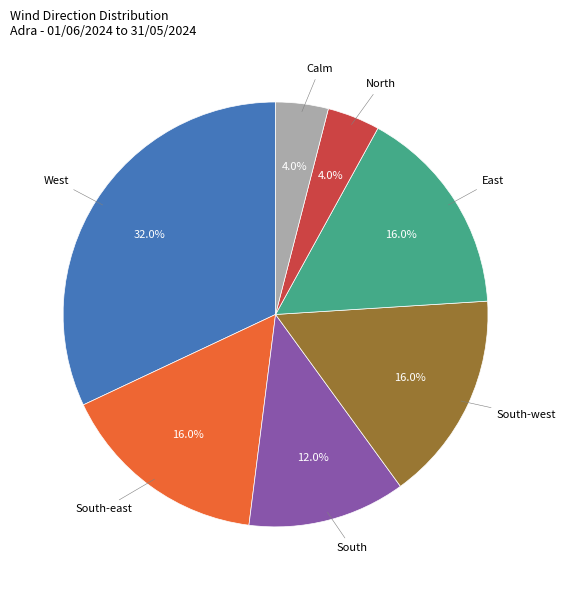

Which category has the biggest portion of the pie?

West